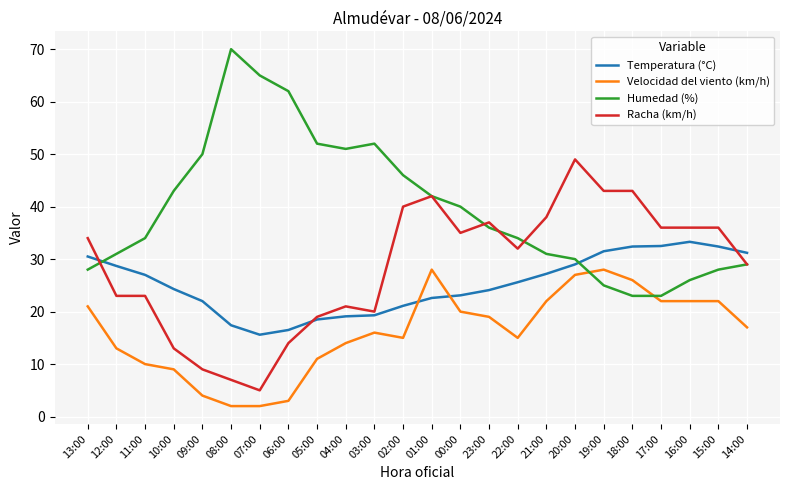

What is the difference between the second highest and minimum values in the Temperatura (°C) series?

16.9